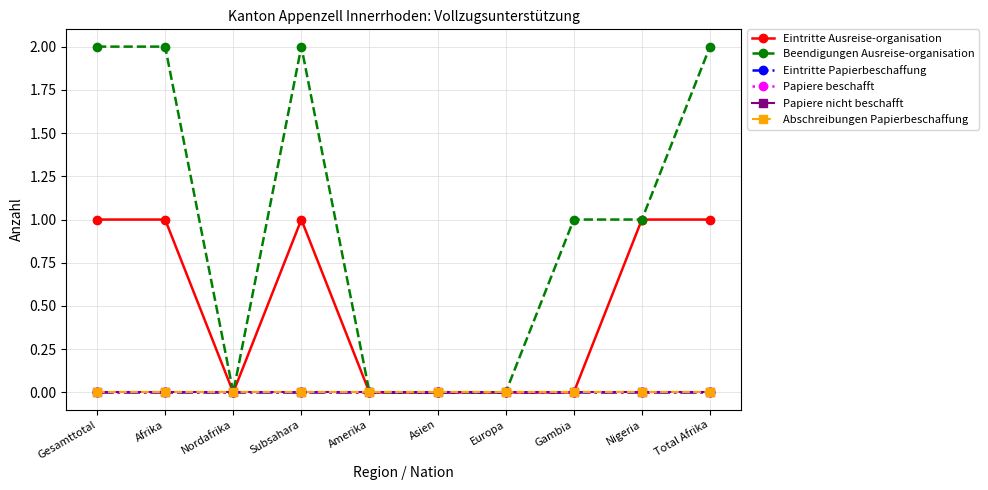

What is the difference between the second highest and second lowest values in the Beendigungen Ausreise-organisation series?

2